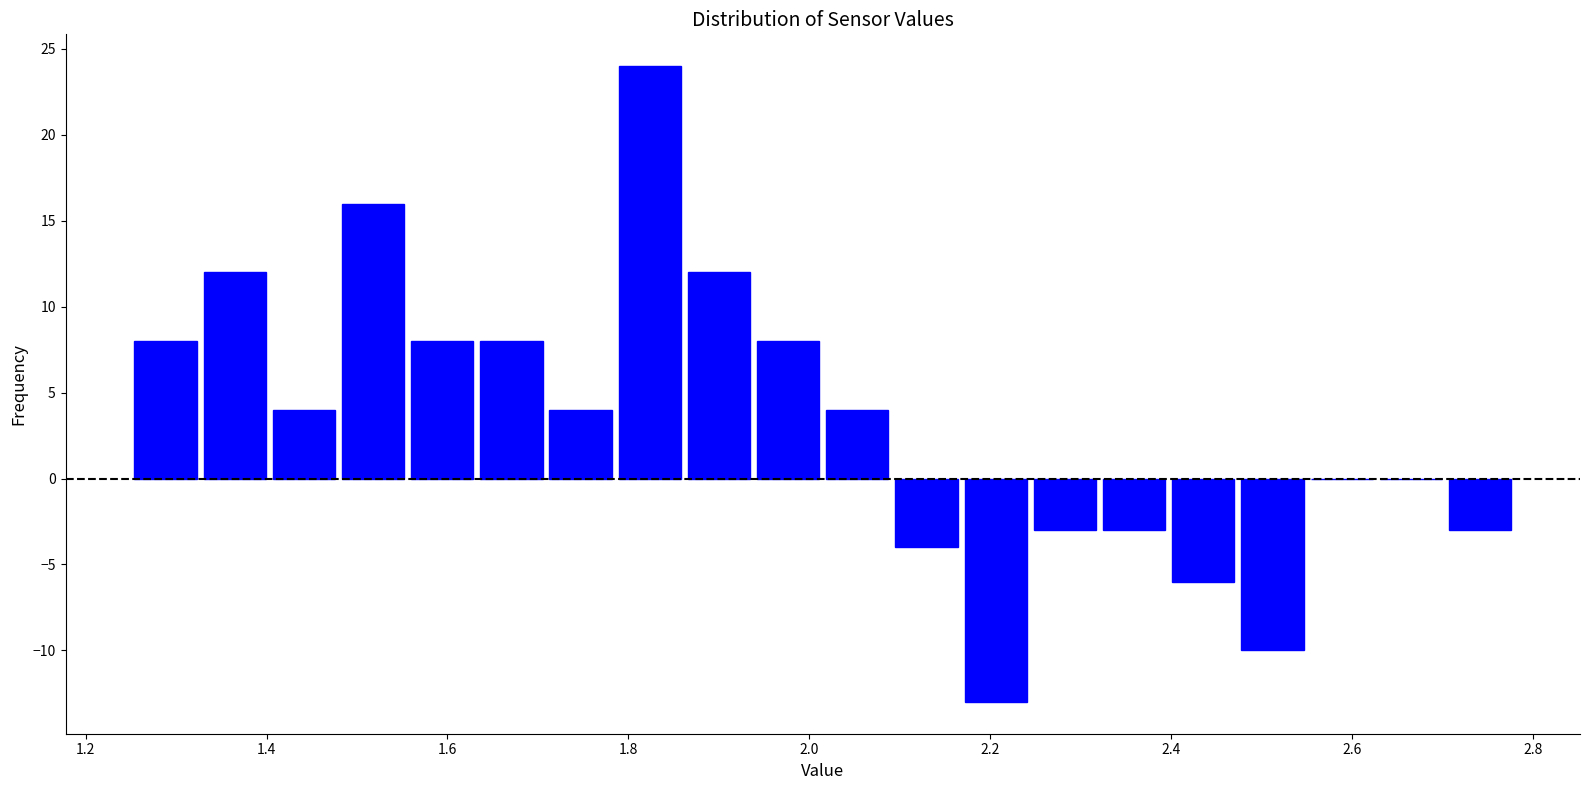

Read against the x-axis, roughly where is the centre of the tallest bar?

1.82